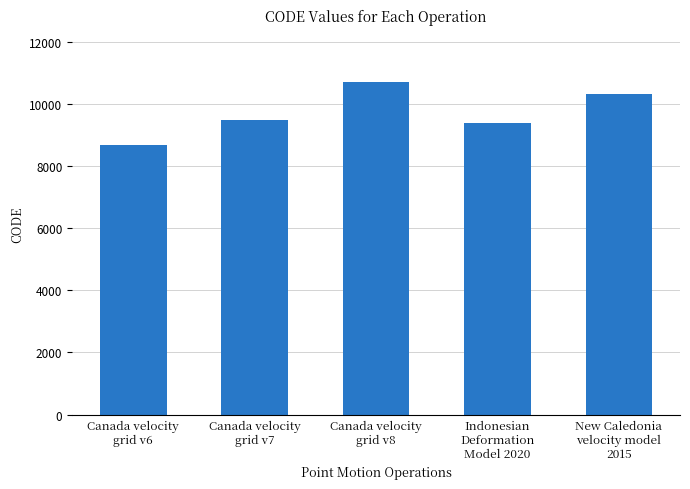

What is the label of the 3rd bar from the right?

Canada velocity
grid v8